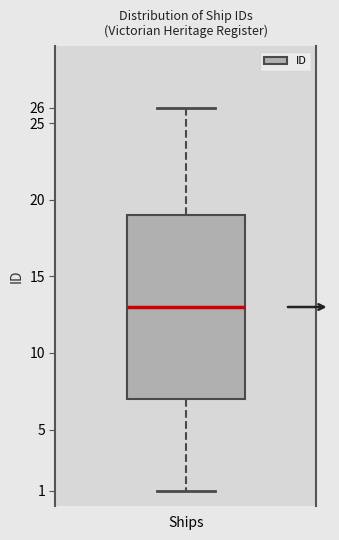

Transcribe this box plot: give where the median line is, the range the box spans, and where the two whiskers end, as read against the y-axis. The values are not printed on the chart, so give them approximately, as read against the axis.

median 13, box 7 to 19, whiskers 1 to 26